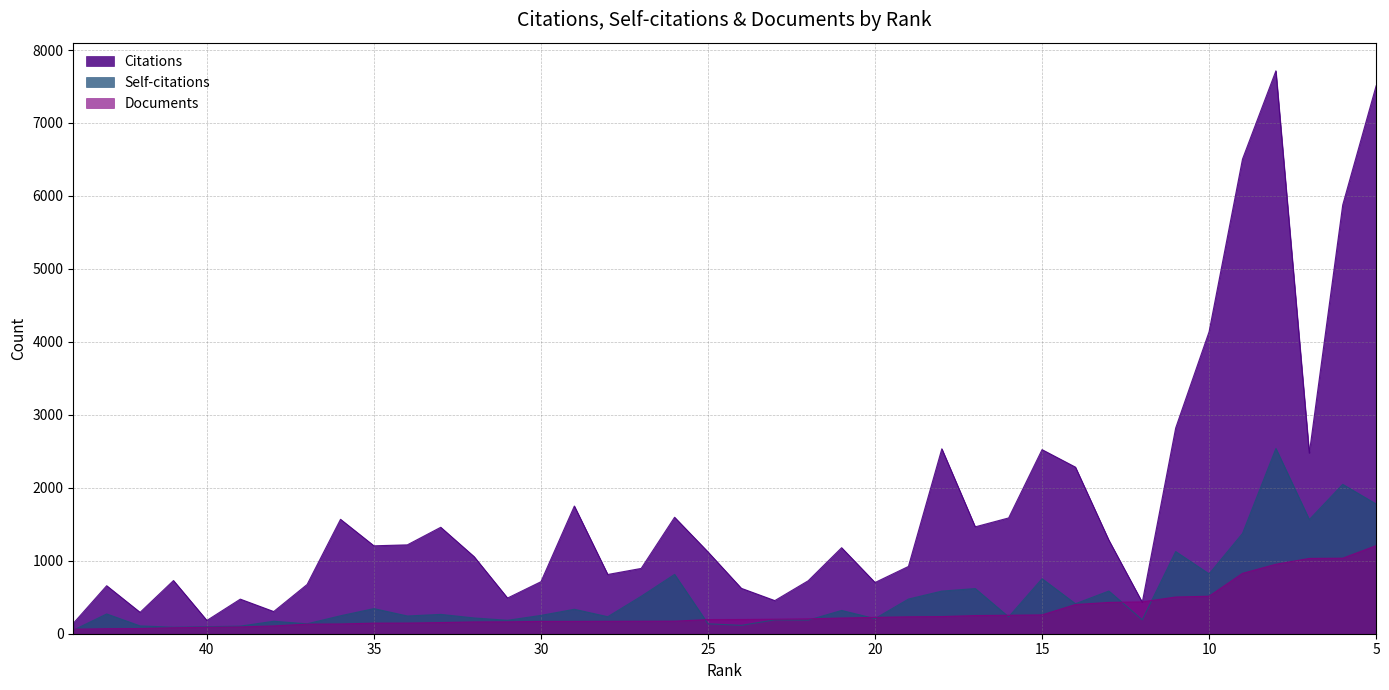

In Citations, how many points are lower than both neighbors (excluding endpoints)?

11